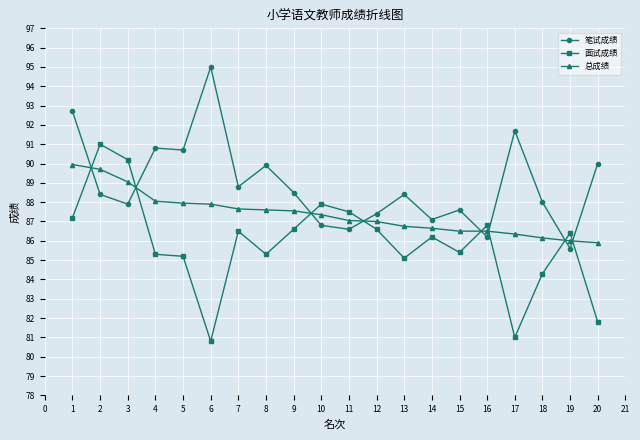

What is the average value of the 面试成绩 series?

85.9